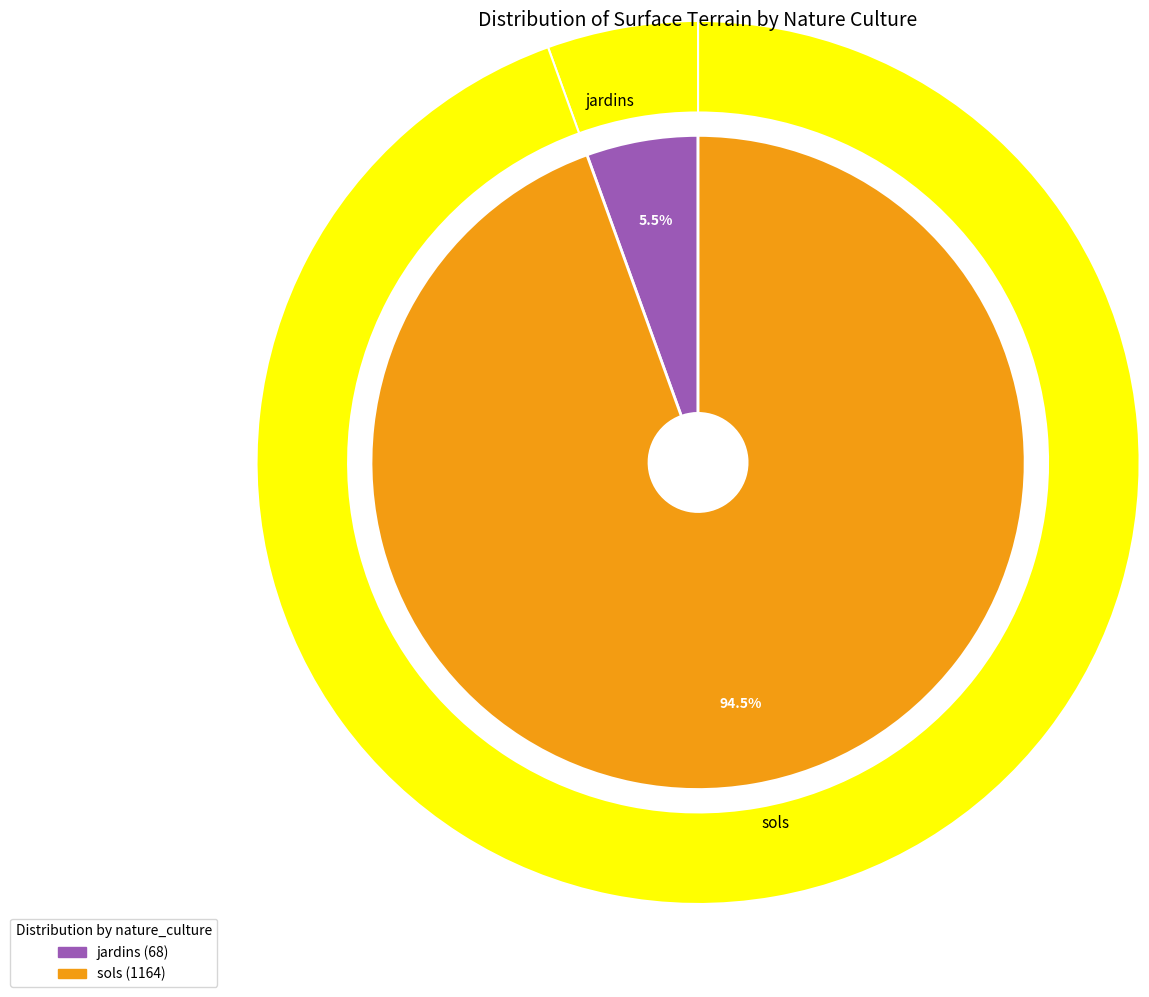

Rank the categories by value from highest to lowest.

sols, jardins